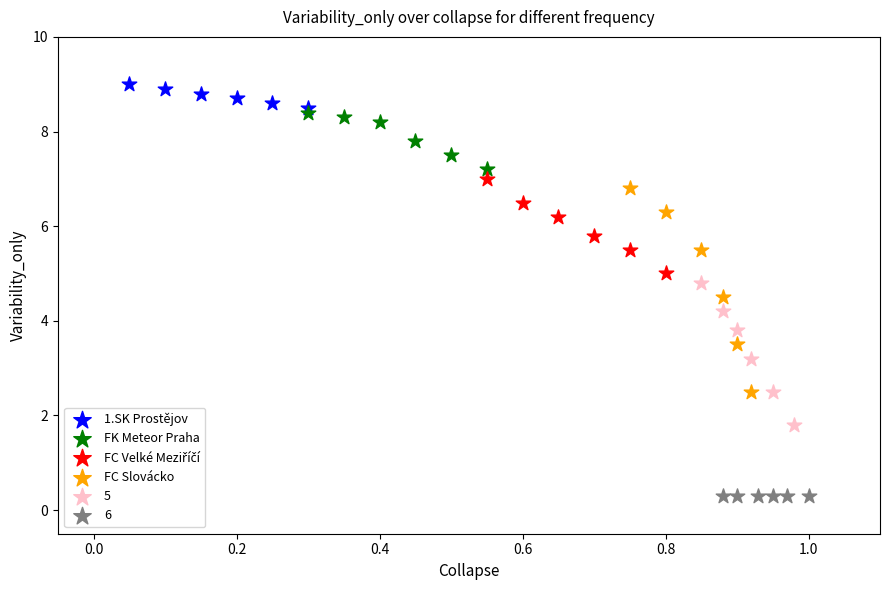

Which series contains the highest Y value?

1.SK Prostějov